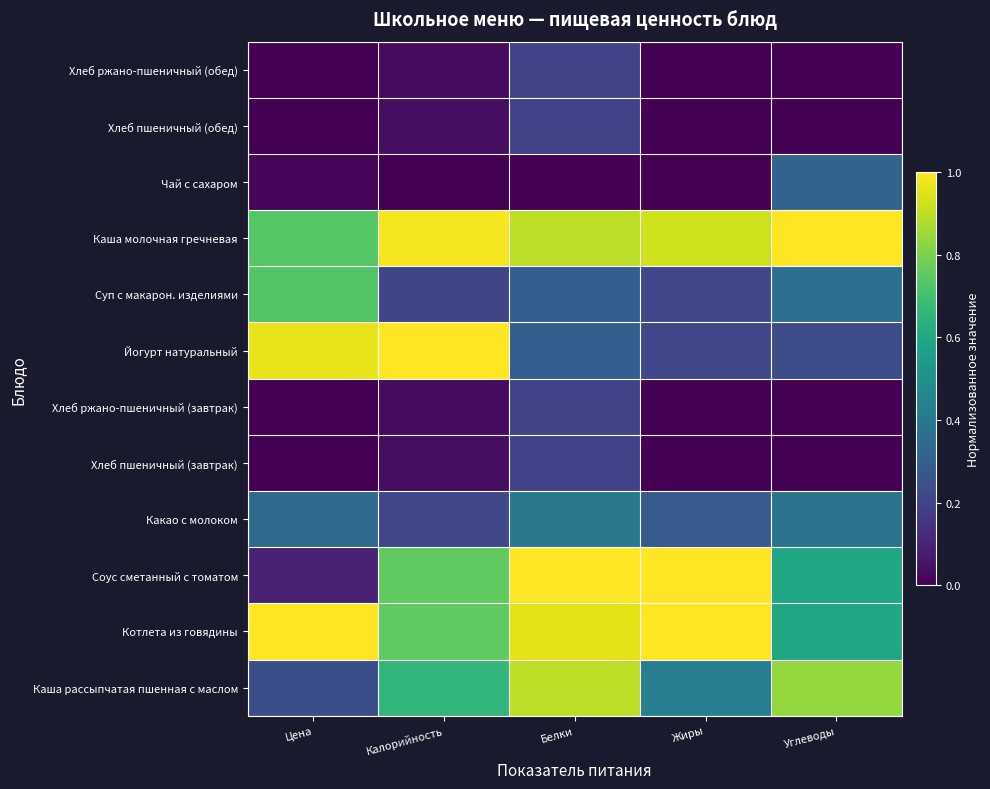

At which category is the sum across all series the highest?

Белки